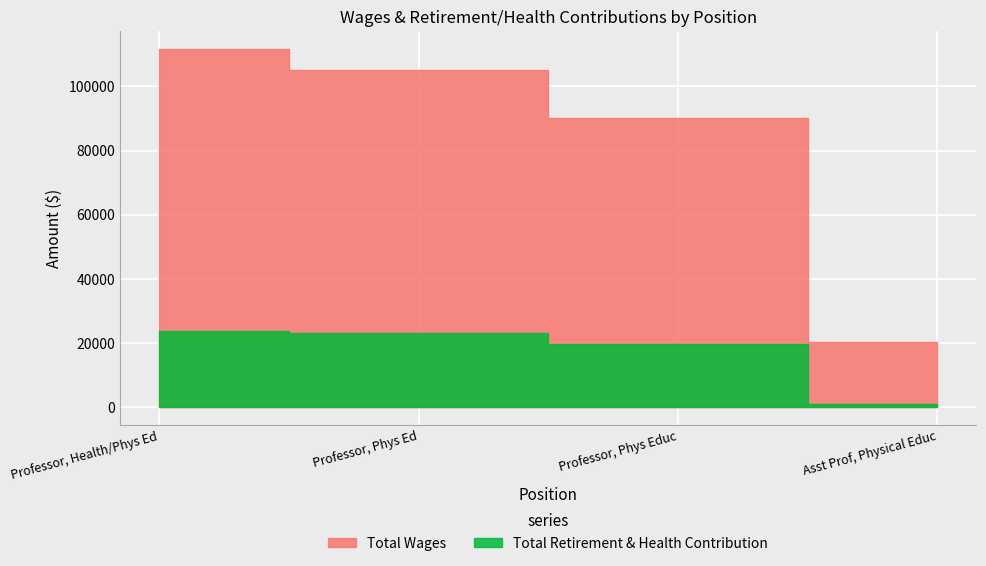

True or false: Total Retirement & Health Contribution and Total Wages cross at least once.

False